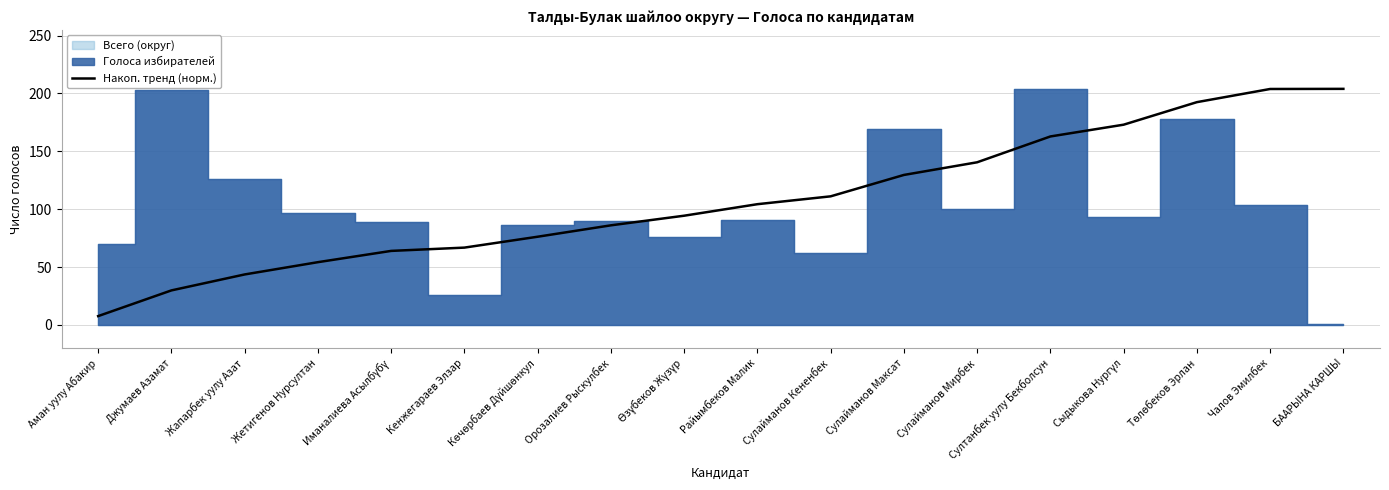

Reading left to right, what are all the values shown in this chart?

Аман уулу Абакир=7.7	Джумаев Азамат=29.9	Жапарбек уулу Азат=43.6	Жетигенов Нурсултан=54.3	Иманалиева Асылбүбү=64.0	Кенжегараев Элзар=66.8	Көчөрбаев Дүйшөнкул=76.2	Орозалиев Рыскулбек=86.1	Өзүбеков Жүзүр=94.4	Райымбеков Малик=104.4	Сулайманов Кененбек=111.1	Сулайманов Максат=129.6	Сулайманов Мирбек=140.6	Султанбек уулу Бекболсун=162.9	Сыдыкова Нургүл=173.0	Төлөбеков Эрлан=192.5	Чалов Эмилбек=203.9	БААРЫНА КАРШЫ=204.0